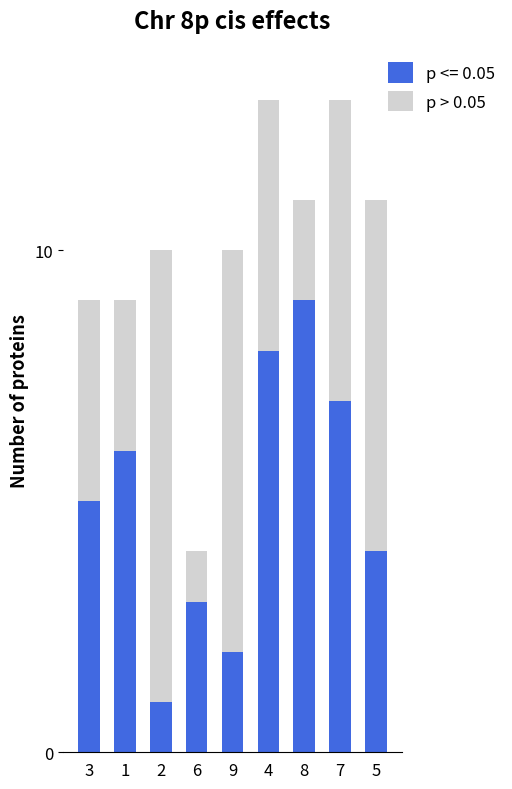

True or false: p <= 0.05 has a value of 10 at 7.

False